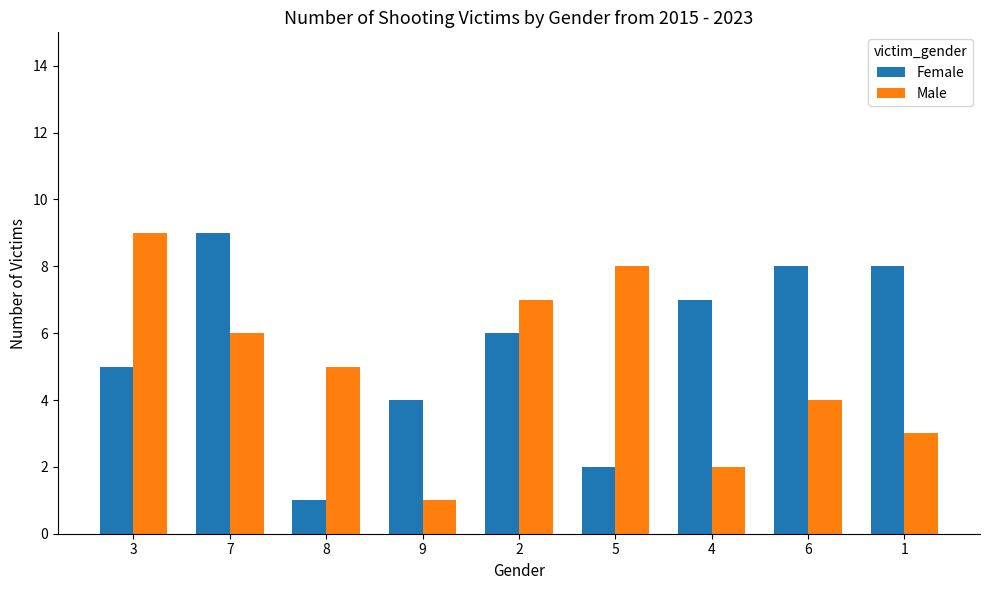

What is the maximum value shown in the chart?

9